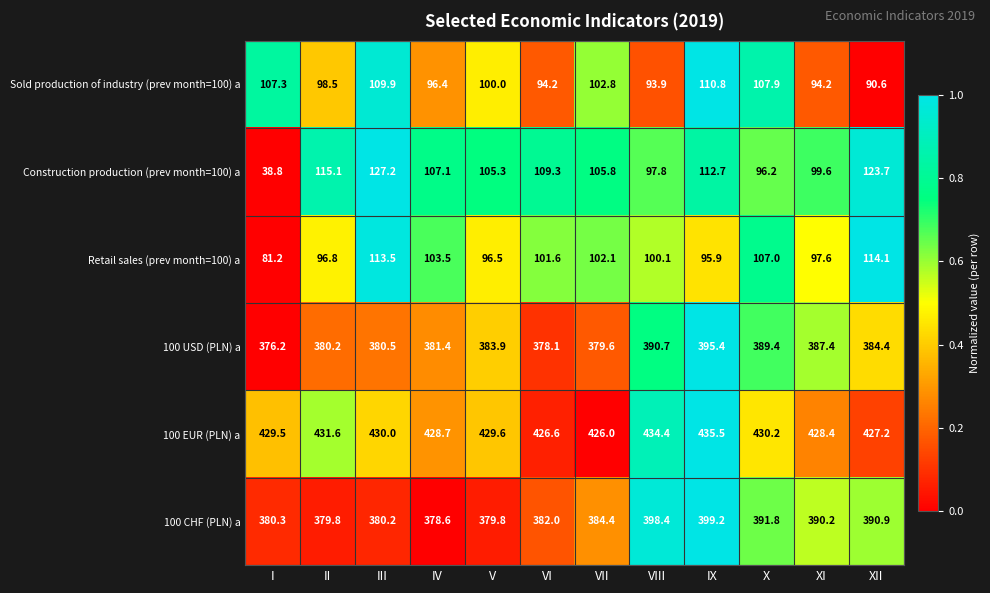

Which series changed the most between V and IX?

100 CHF (PLN) a